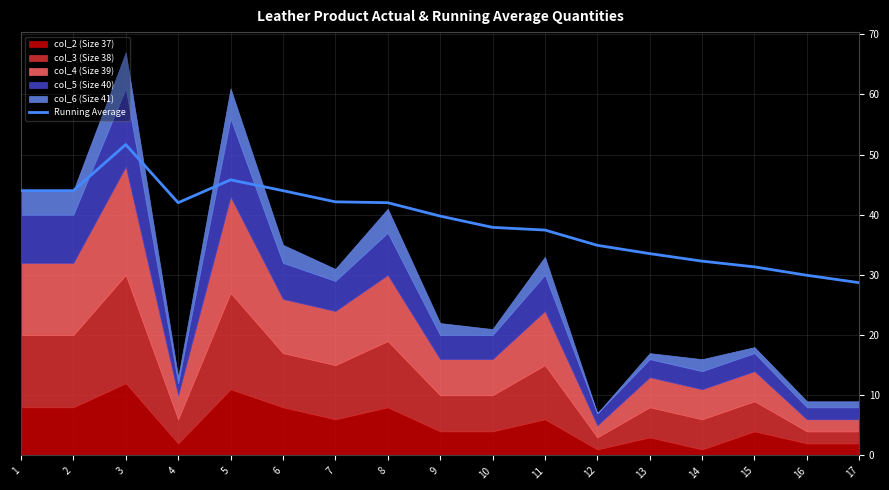

What is the difference between the values at 13 and 1?

10.5